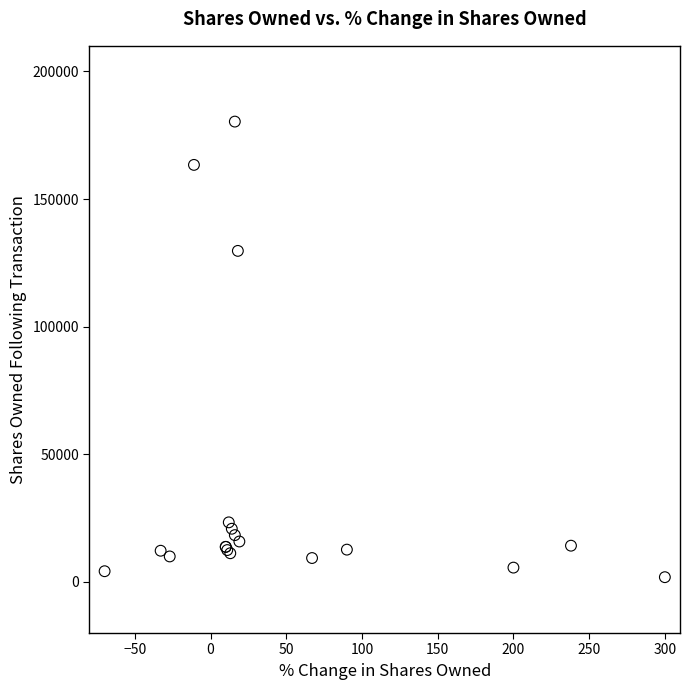

What Y value in the scatter plot is closest to 91100?

129685